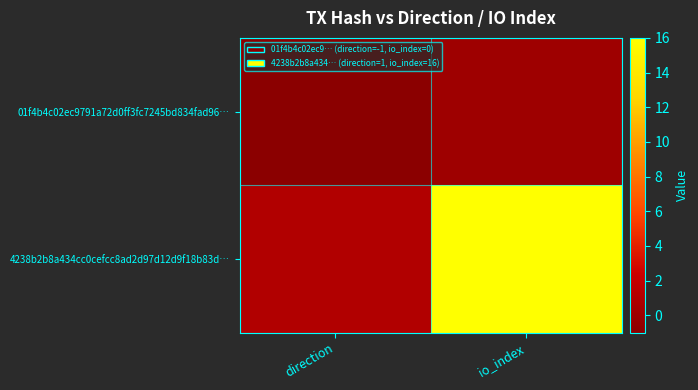

How many series are shown in this chart?

2